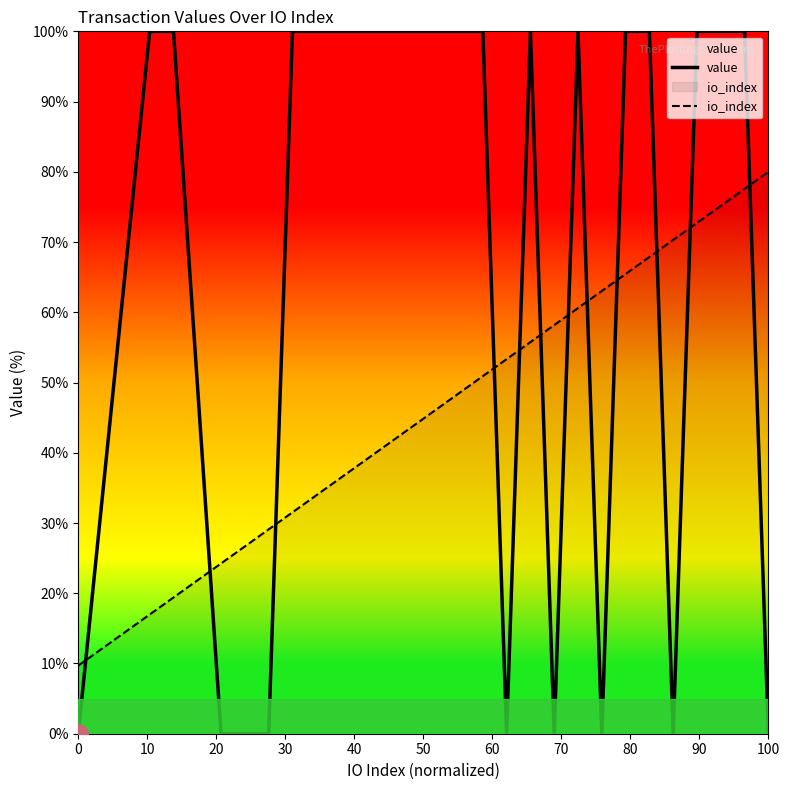

Which series has the largest range (max minus min)?

value